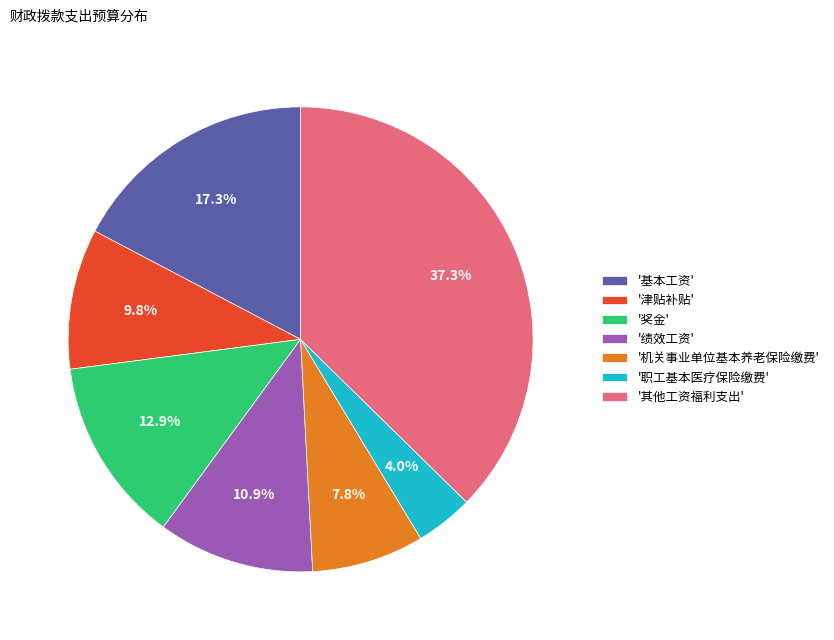

What portion of the pie excludes '机关事业单位基本养老保险缴费'?

92.2%